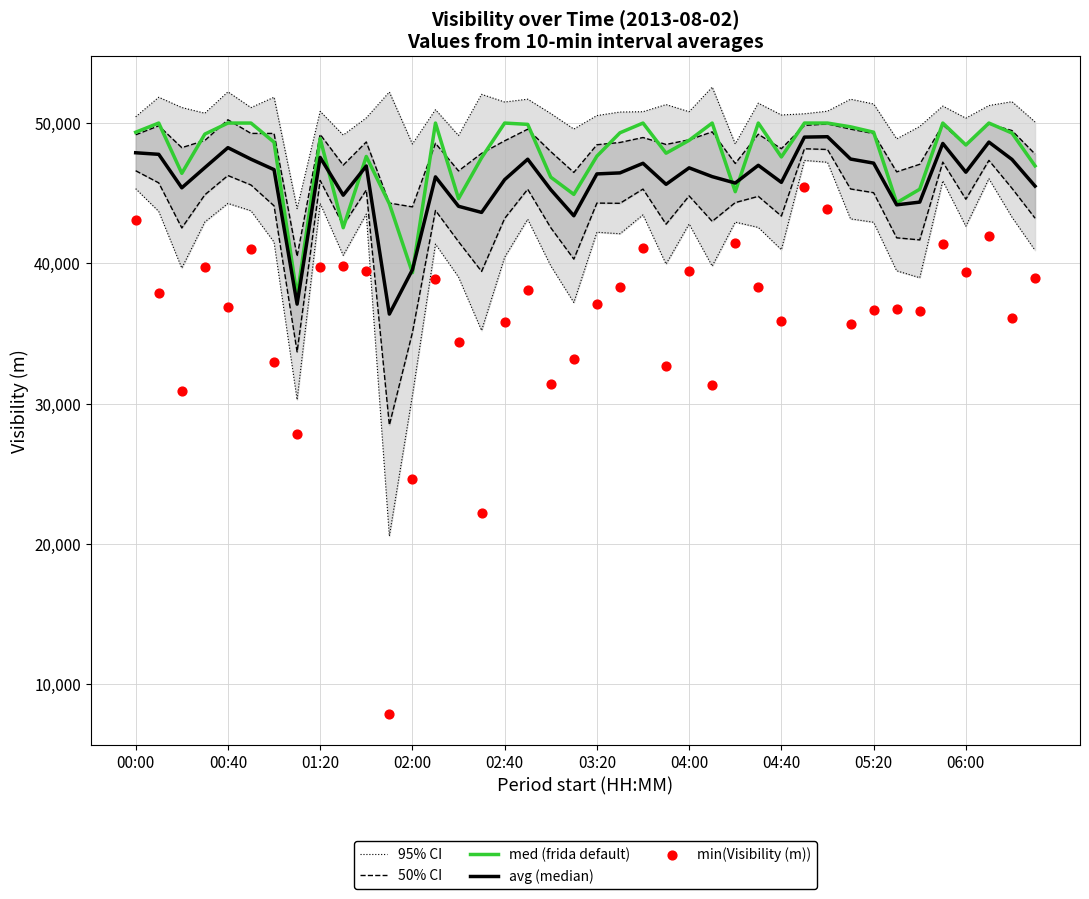

Which series reaches the maximum Y coordinate?

95% CI